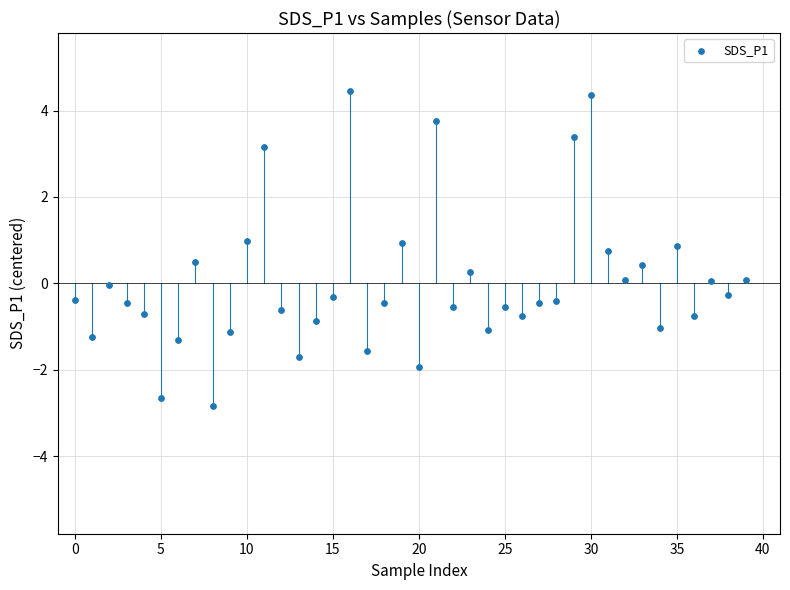

What is the range of Y values (max minus min)?

7.3